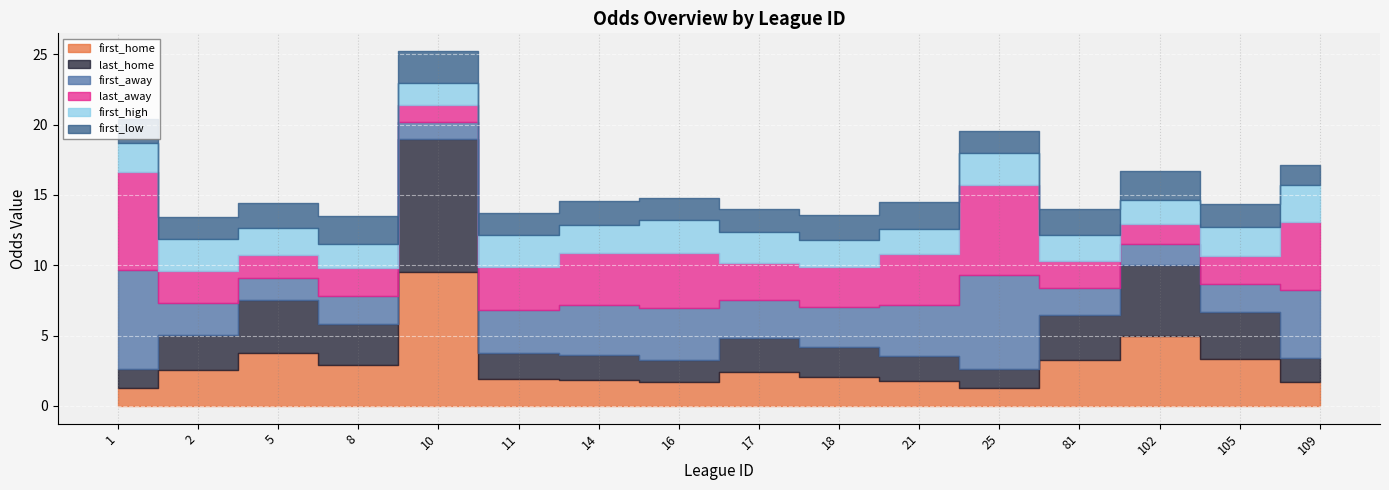

Reading left to right, list all the values displayed in this chart.

first_home: 1=1.3	2=2.5	5=3.8	8=2.9	10=9.5	11=1.9	14=1.9	16=1.7	17=2.4	18=2.1	21=1.8	25=1.3	81=3.3	102=5.0	105=3.4	109=1.7
last_home: 1=1.4	2=2.5	5=3.8	8=2.9	10=9.5	11=1.9	14=1.8	16=1.6	17=2.4	18=2.1	21=1.8	25=1.3	81=3.1	102=5.0	105=3.4	109=1.7
first_away: 1=7.0	2=2.3	5=1.6	8=2.0	10=1.2	11=3.0	14=3.5	16=3.7	17=2.7	18=2.9	21=3.6	25=6.7	81=1.9	102=1.5	105=2.0	109=4.8
last_away: 1=7.0	2=2.3	5=1.6	8=2.0	10=1.2	11=3.0	14=3.7	16=3.9	17=2.7	18=2.9	21=3.6	25=6.4	81=1.9	102=1.5	105=2.0	109=4.8
first_high: 1=2.0	2=2.3	5=1.9	8=1.8	10=1.6	11=2.3	14=1.9	16=2.4	17=2.2	18=1.9	21=1.8	25=2.2	81=1.8	102=1.6	105=2.0	109=2.6
first_low: 1=1.7	2=1.5	5=1.8	8=1.9	10=2.3	11=1.5	14=1.8	16=1.5	17=1.6	18=1.8	21=1.9	25=1.6	81=1.9	102=2.1	105=1.7	109=1.4